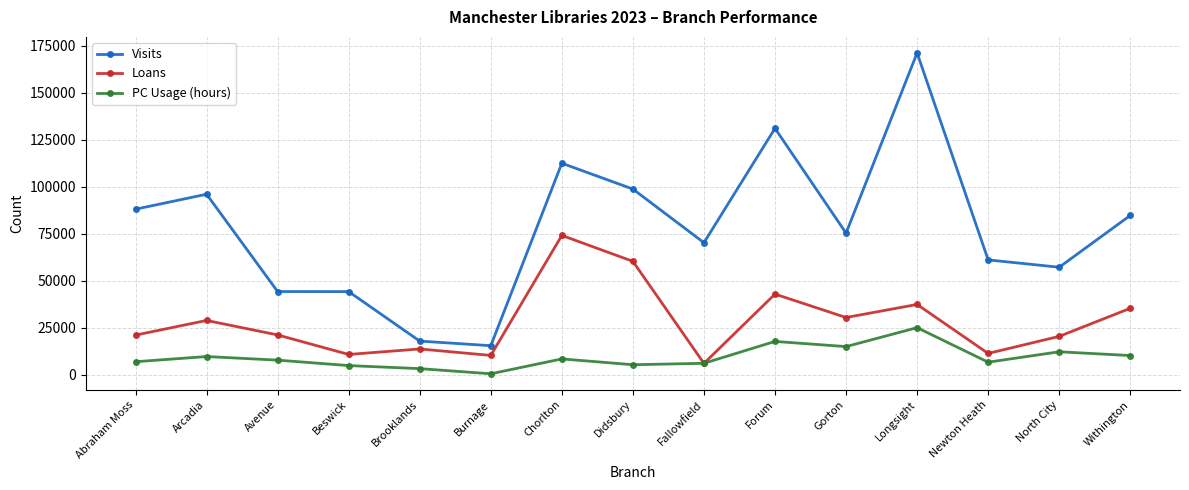

How many intersections are there between Loans and PC Usage (hours)?

2